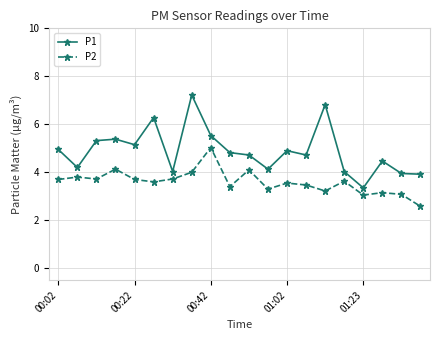

What is the sum of all P2 values?

71.9